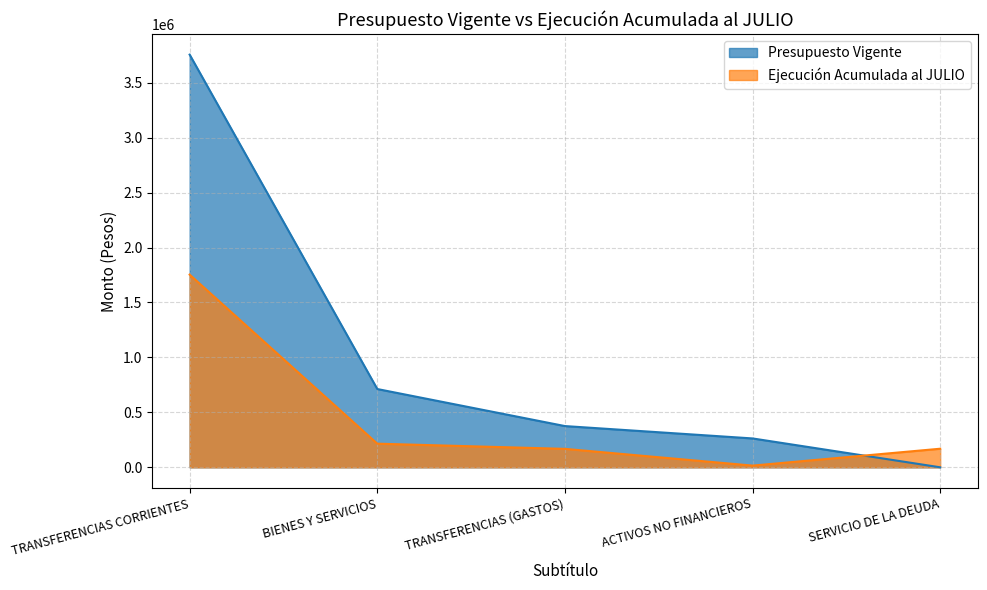

What is the sum of all Ejecución Acumulada al JULIO values?

2320809